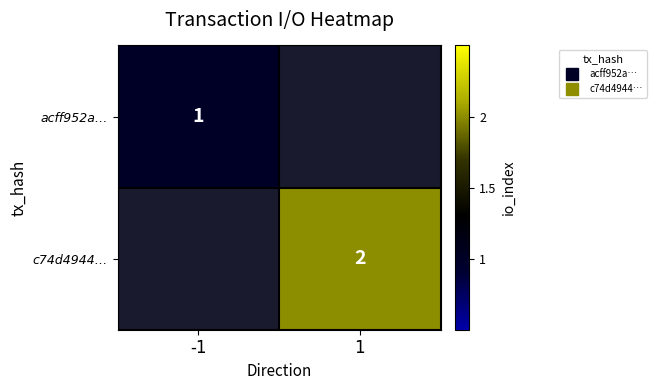

At which label does c74d4944… reach its minimum?

-1